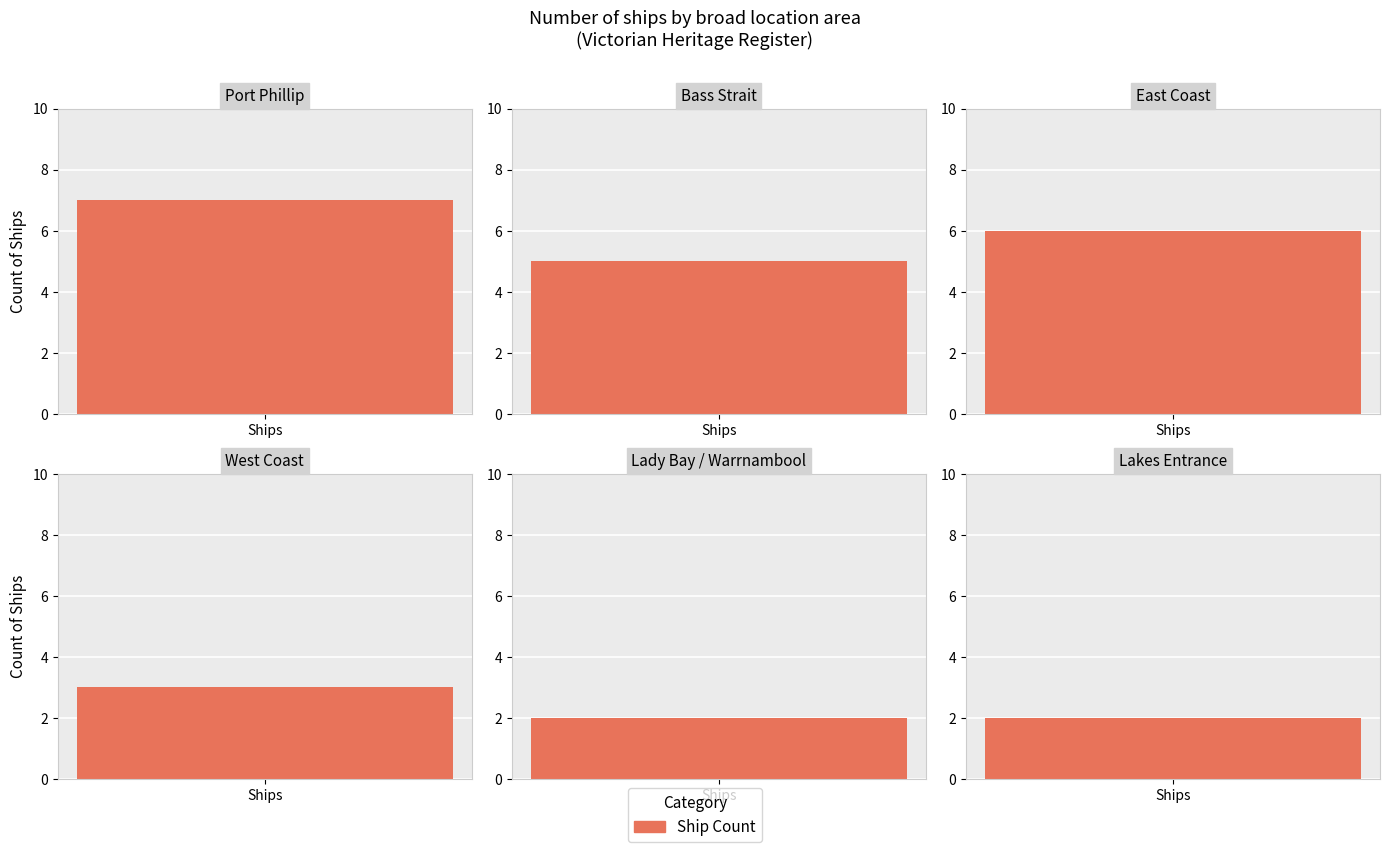

Reading left to right, transcribe all the data shown in this chart.

Port Phillip=7	Bass Strait=5	East Coast=6	West Coast=3	Lady Bay / Warrnambool=2	Lakes Entrance=2